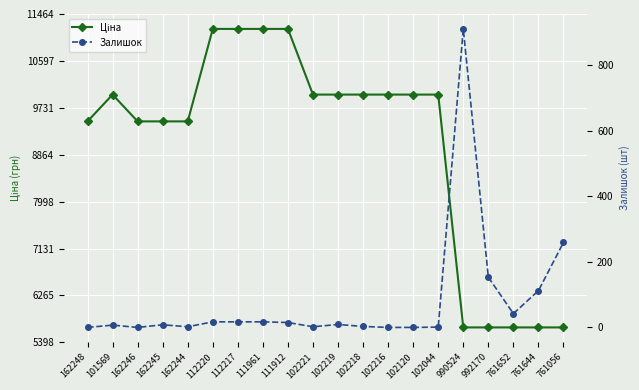

Reading left to right, list all the values displayed in this chart.

Ціна: 162248=9480.1	101569=9975.0	162246=9480.1	162245=9480.1	162244=9480.1	112220=11188.2	112217=11188.2	111961=11188.2	111912=11188.2	102221=9975.0	102219=9975.0	102218=9975.0	102216=9975.0	102120=9975.0	102044=9975.0	990524=5673.8	992170=5673.8	761652=5673.8	761644=5673.8	761056=5673.8
Залишок: 162248=0.0	101569=7.0	162246=0.0	162245=8.0	162244=2.0	112220=17.0	112217=17.0	111961=17.0	111912=15.0	102221=2.0	102219=9.0	102218=3.0	102216=0.0	102120=0.0	102044=1.0	990524=910.0	992170=153.0	761652=42.0	761644=112.0	761056=259.0